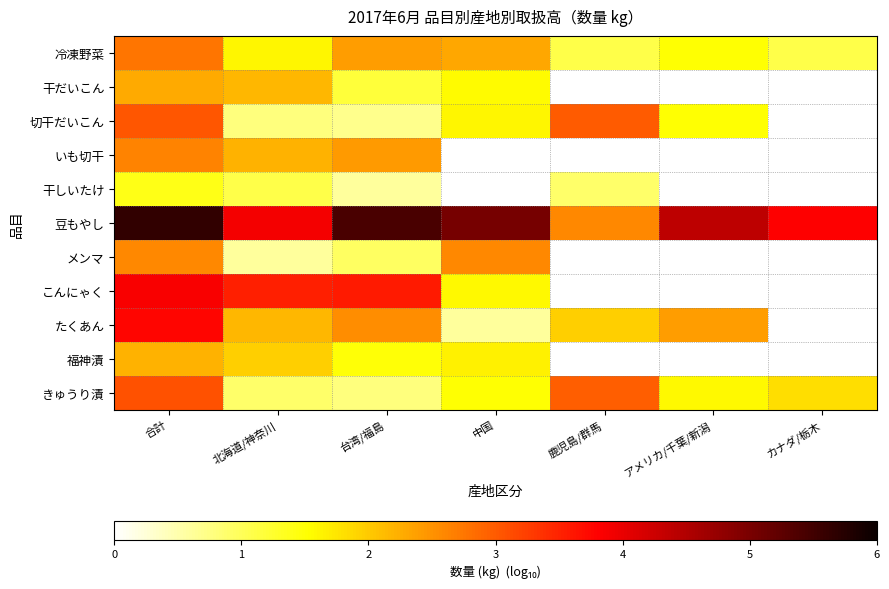

How many categories are shown in the chart?

7